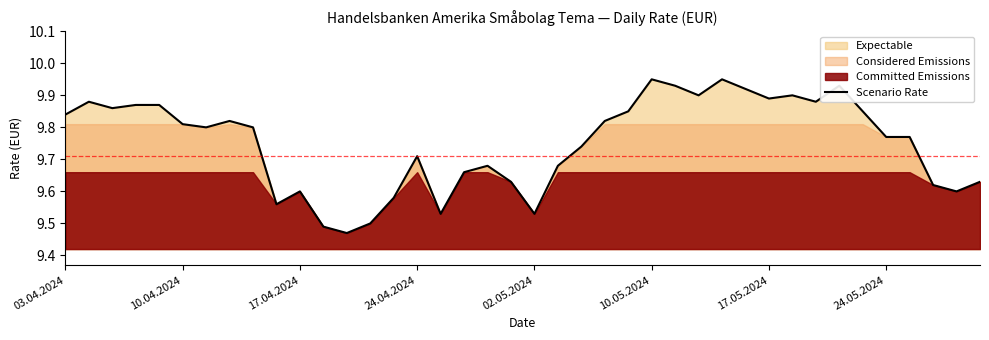

How many interior local valleys (lower than both neighbors) does the data have?

10